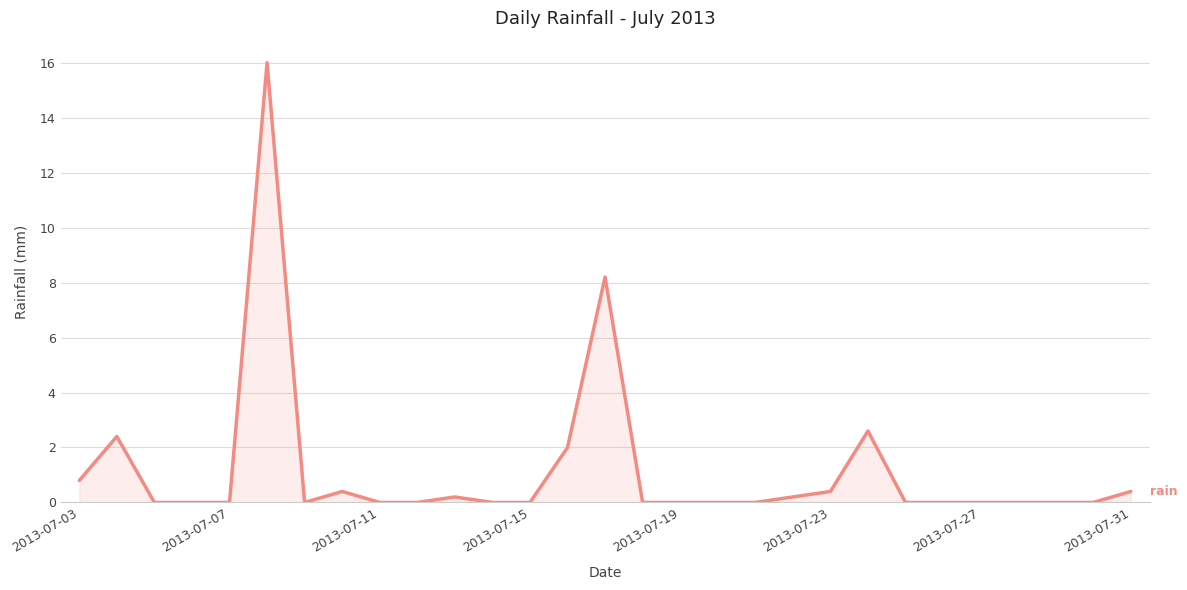

What is the greatest value displayed?

16.0